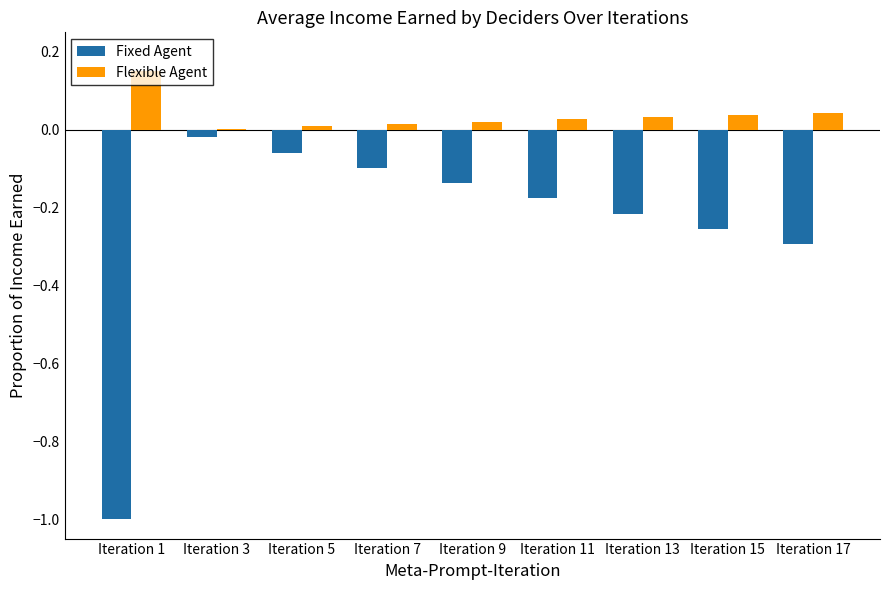

The Flexible Agent series shows 0.0 at Iteration 17. True or false?

True